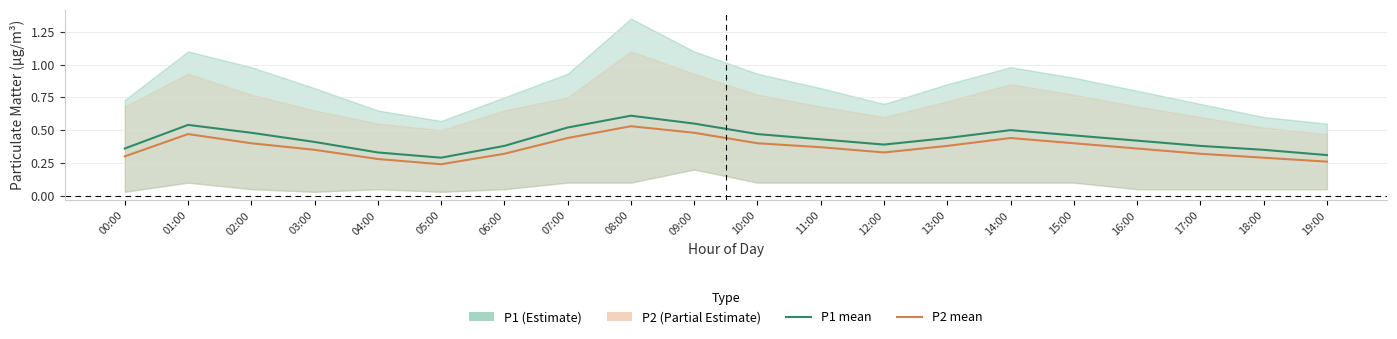

Between 01:00 and 12:00, which is larger?

01:00